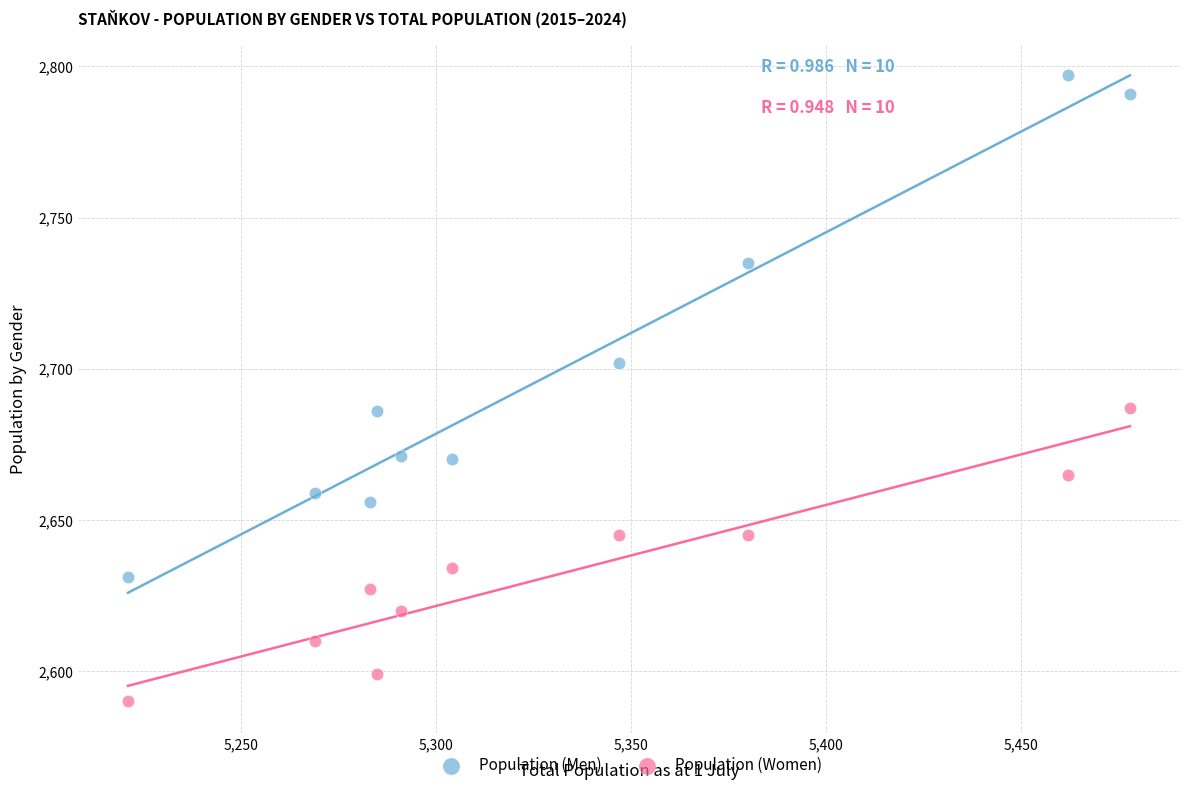

What are all the series names shown in the legend?

Population (Men), Population (Women)